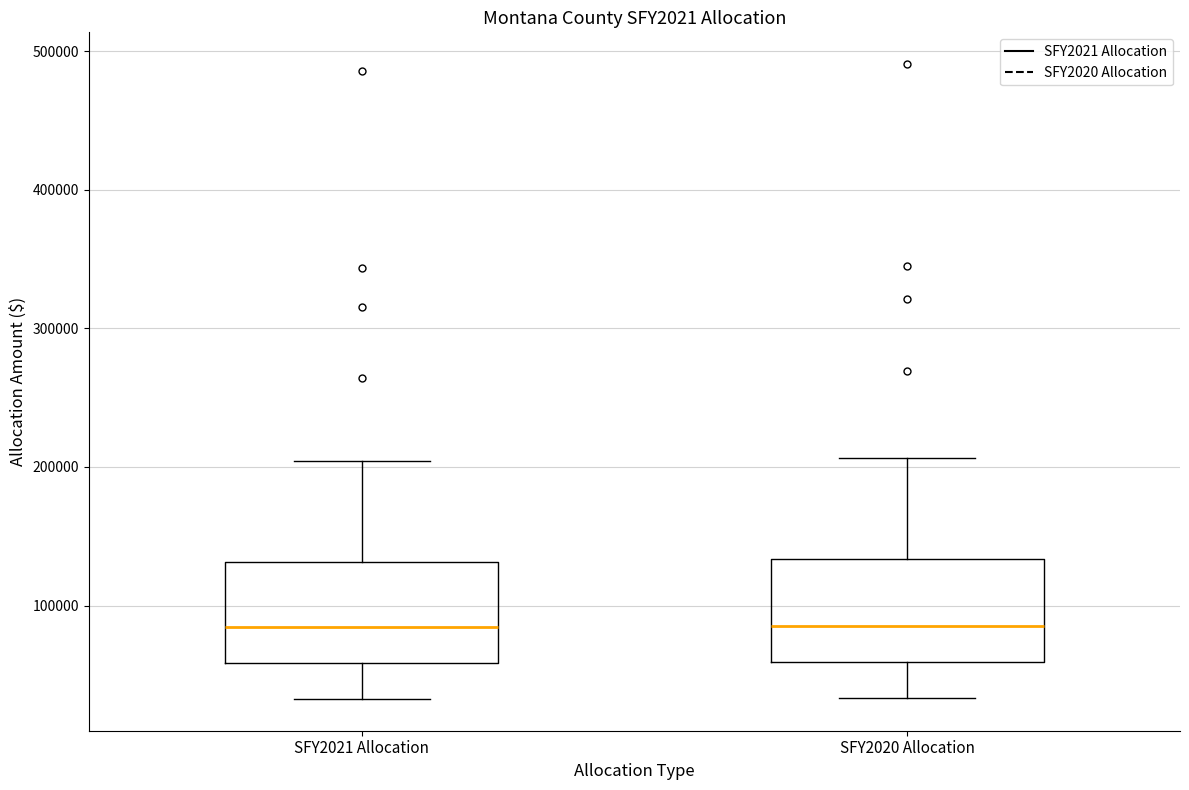

Where does the median line of the box for SFY2021 Allocation sit on the y-axis? The values are not printed on the chart, so give them approximately, as read against the axis.

80000